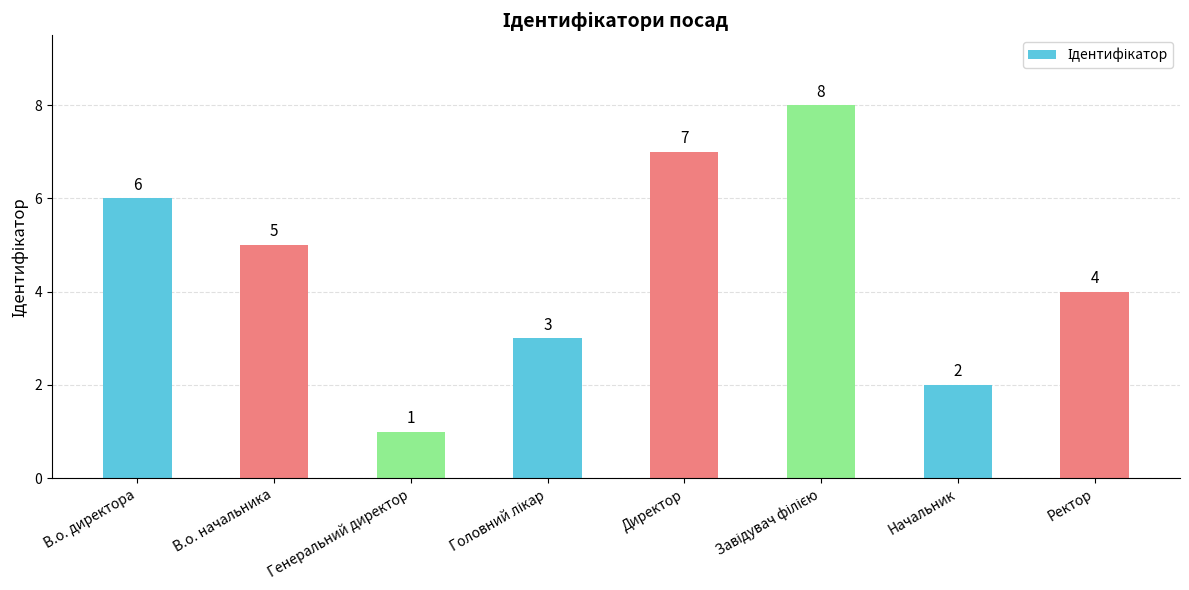

What is the minimum value shown in the chart?

1